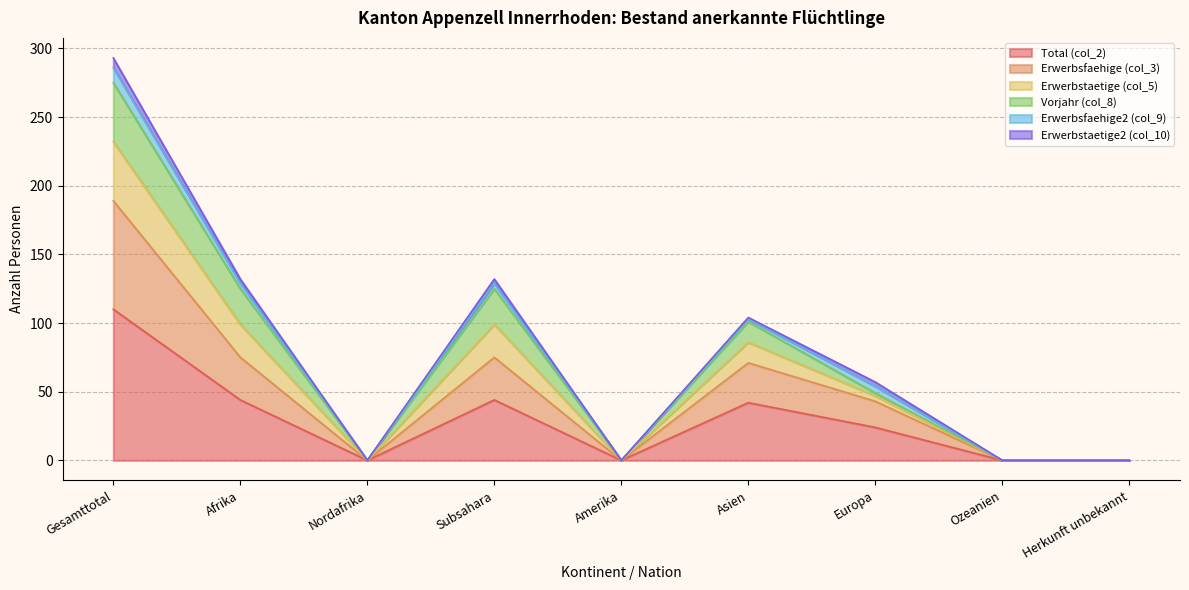

Is it true that Total (col_2) equals 44 at Nordafrika?

False